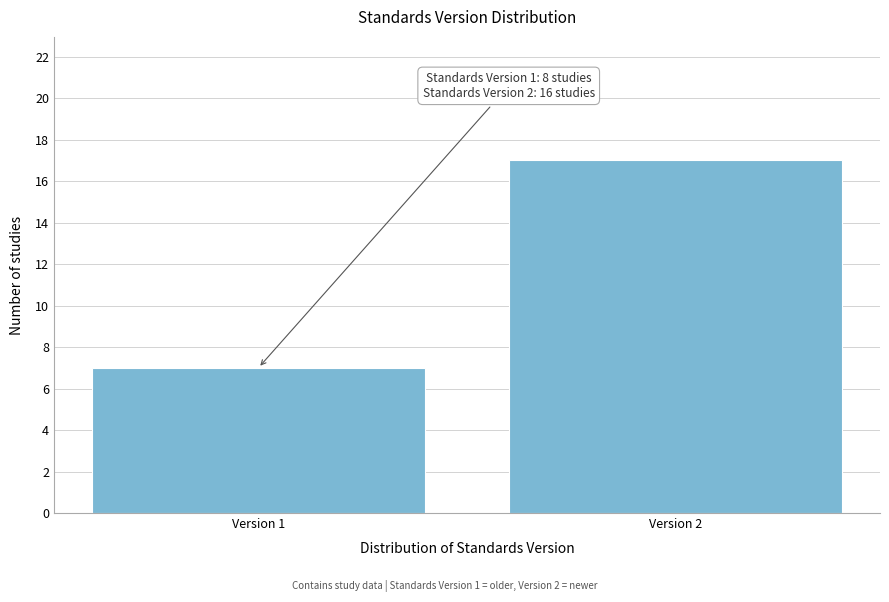

Reading left to right, extract all data points from this chart.

Version 1=7	Version 2=17